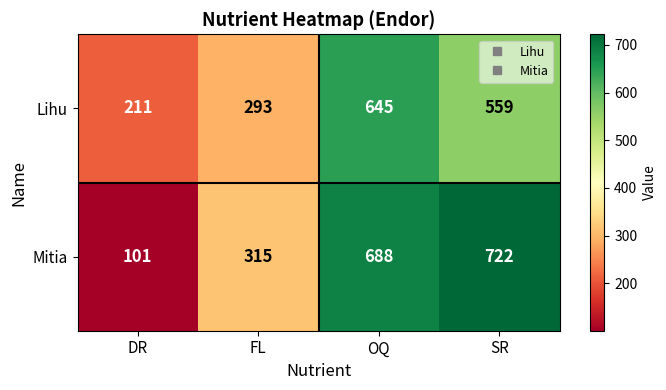

Which category has the highest value across all series?

SR